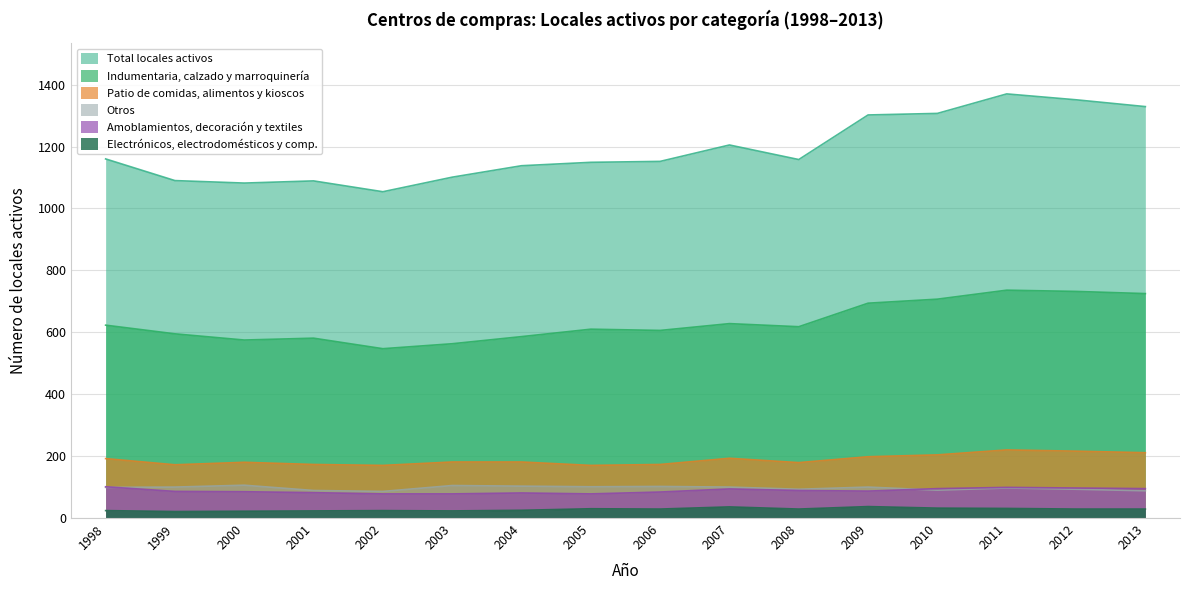

What are all the series names shown in the legend?

Total locales activos, Indumentaria, calzado y marroquinería, Patio de comidas, alimentos y kioscos, Otros, Amoblamientos, decoración y textiles, Electrónicos, electrodomésticos y comp.